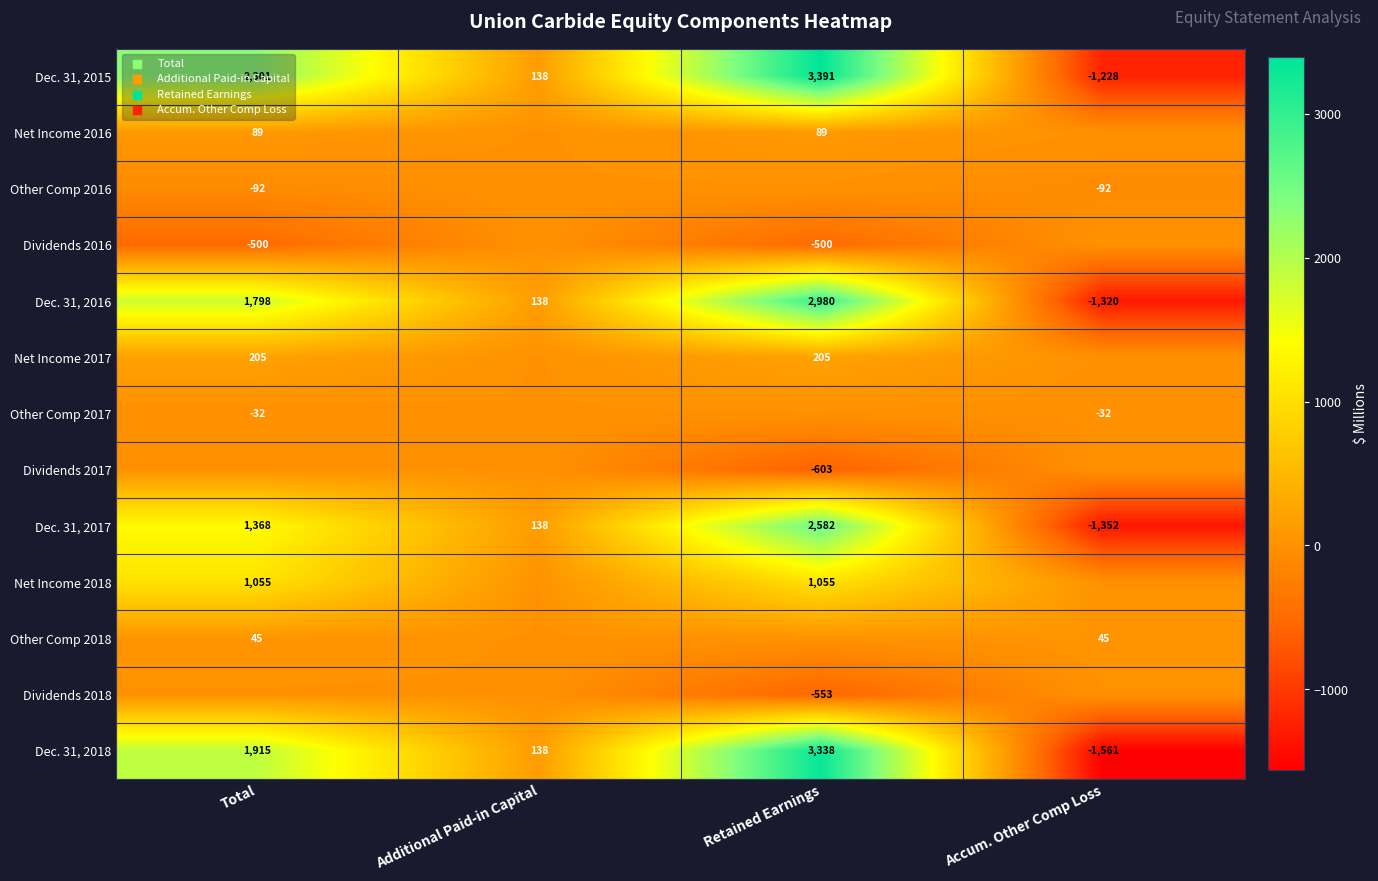

How many categories are shown in the chart?

4